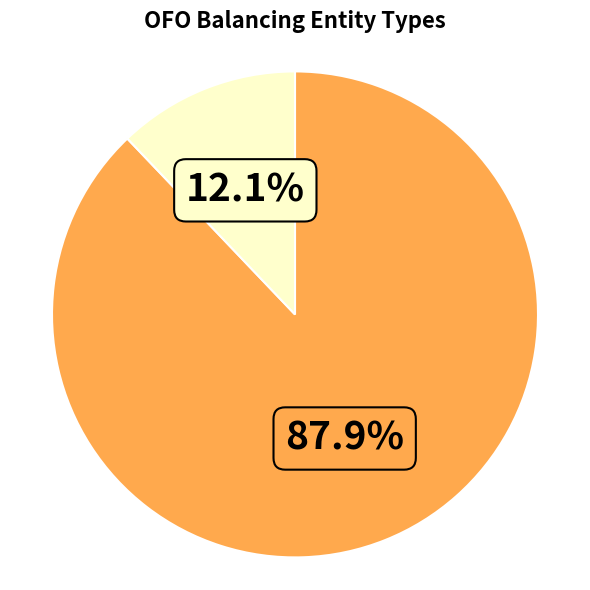

How many segments does this pie chart have?

2